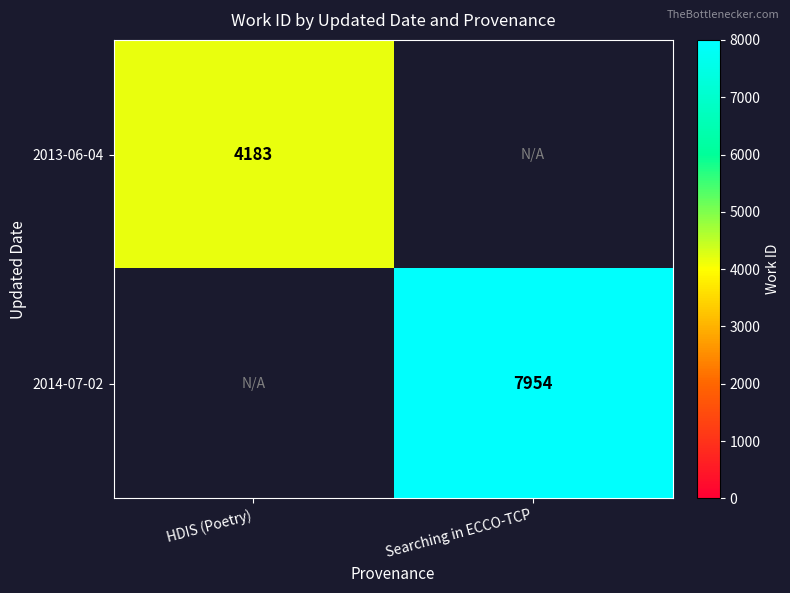

What is the maximum value shown in the chart?

7954.0